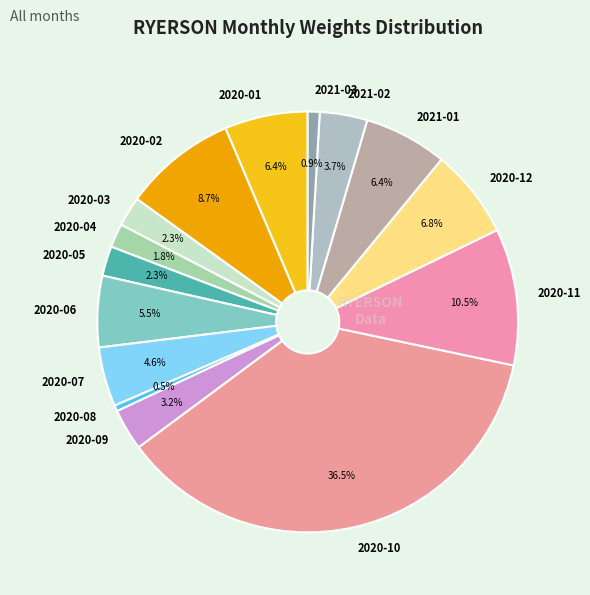

To the nearest percent, what is the difference between the 2021-03 and 2020-09 slice percentages?

2%